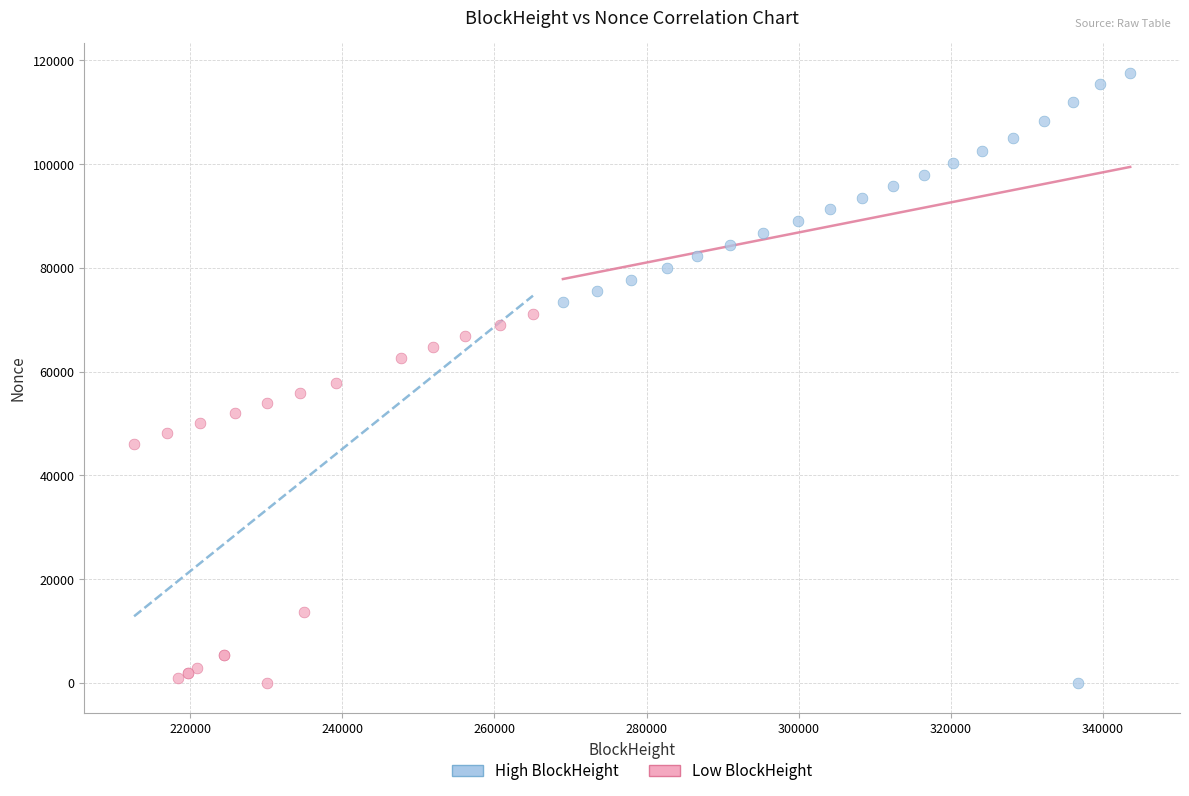

Which series has the widest spread of Y values?

High BlockHeight